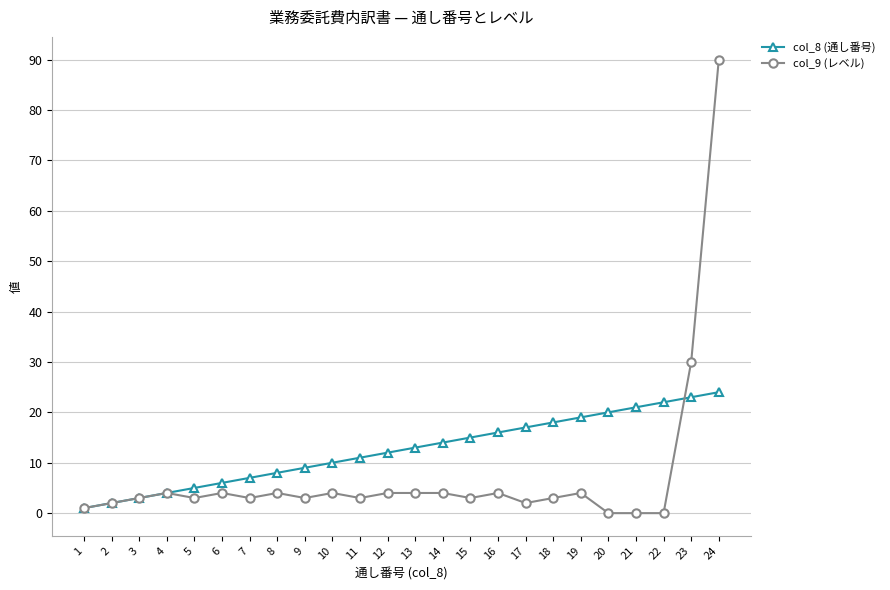

At which category is the sum across all series the highest?

24